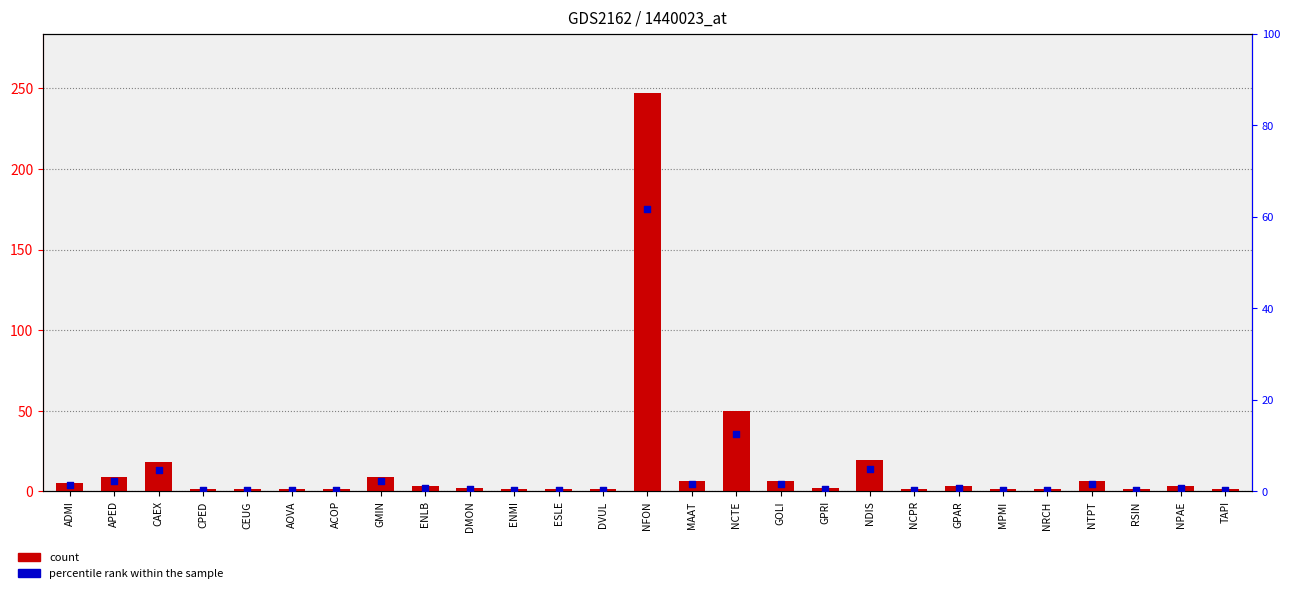

Which series has the largest total across all categories?

count